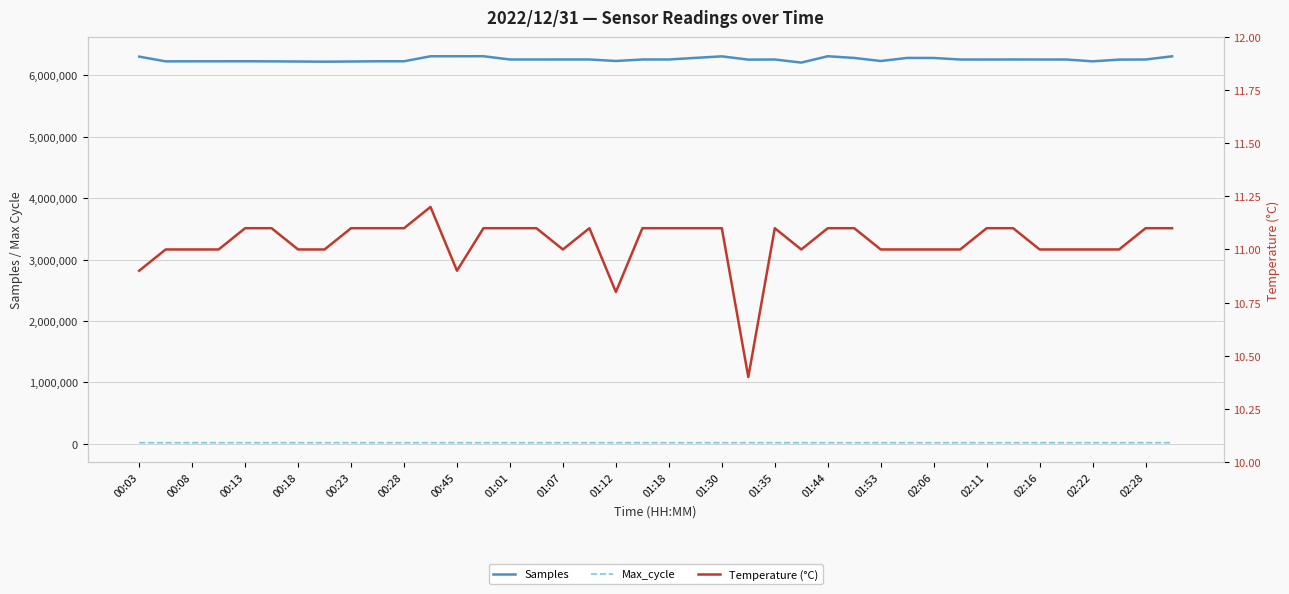

Which series has the widest spread of values?

Samples